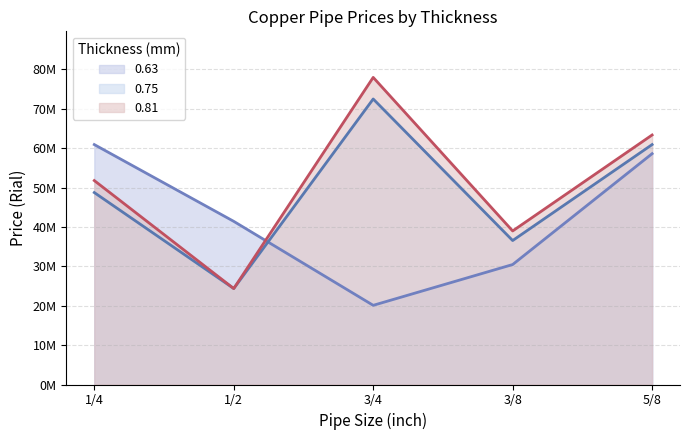

Which series has the largest range (max minus min)?

0.81